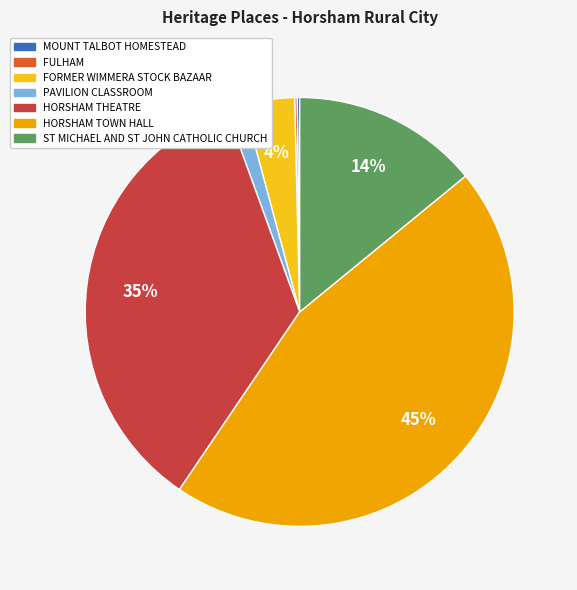

True or false: PAVILION CLASSROOM accounts for 1% of the total.

True